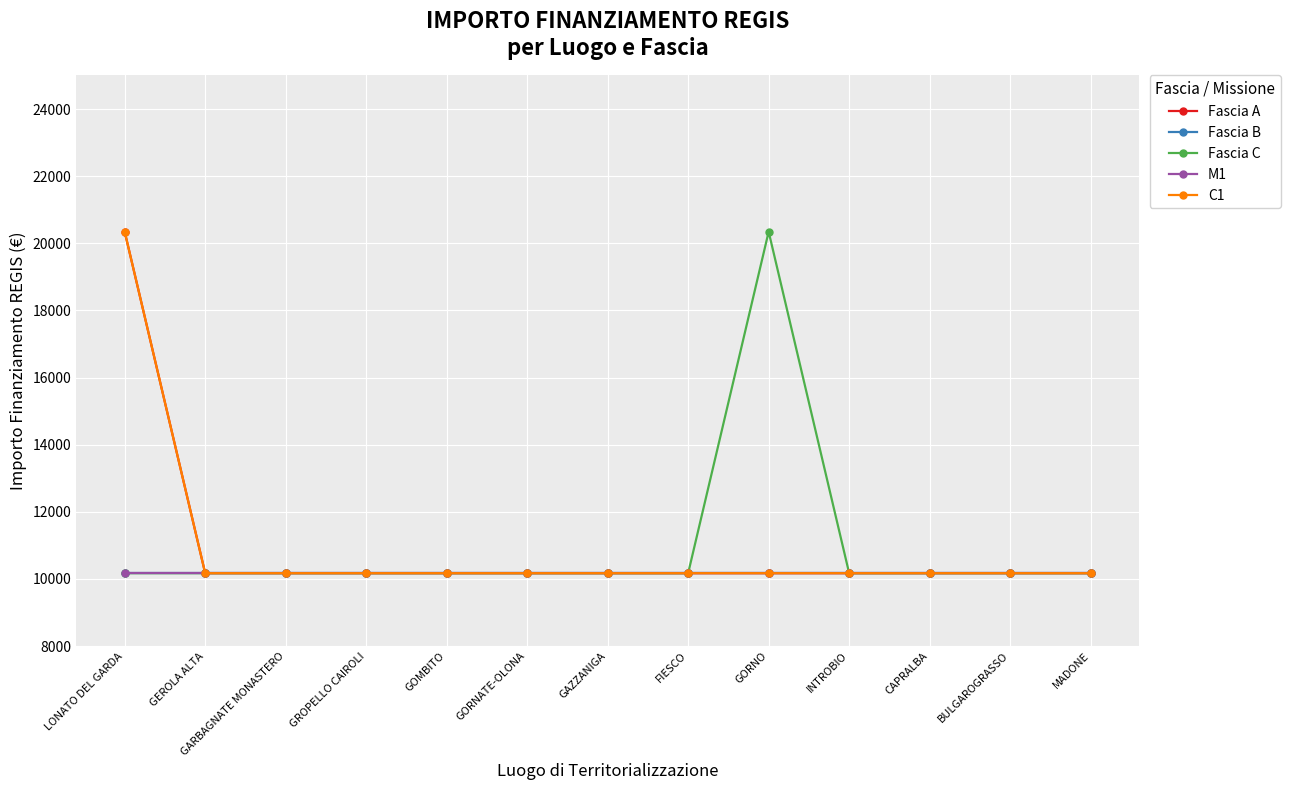

At which category is the sum across all series the highest?

LONATO DEL GARDA